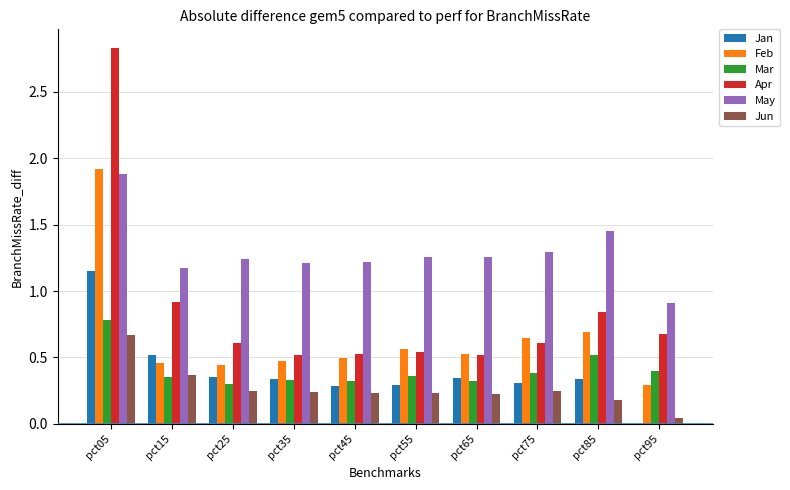

At which category is the sum across all series the highest?

pct05